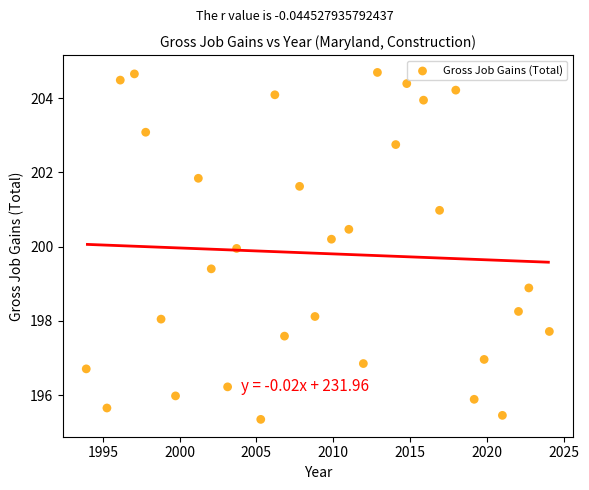

What is the range of Y values (max minus min)?

9.4